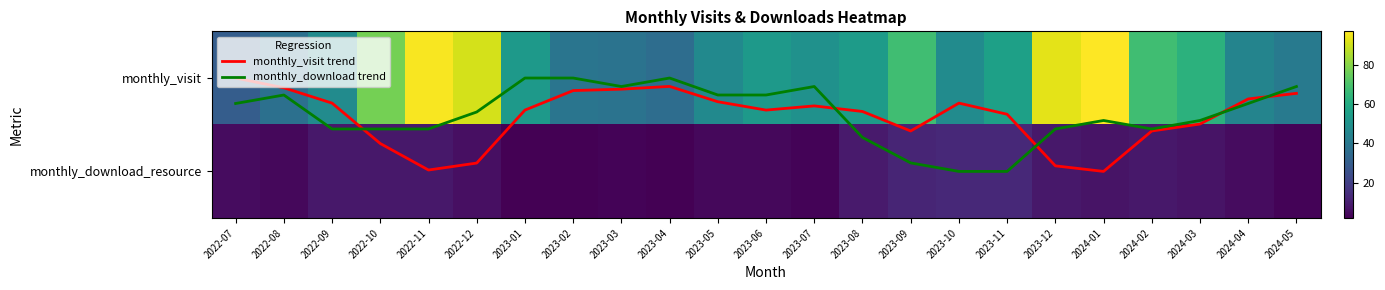

What is the difference between the maximum and minimum values in the monthly_download trend series?

1.0